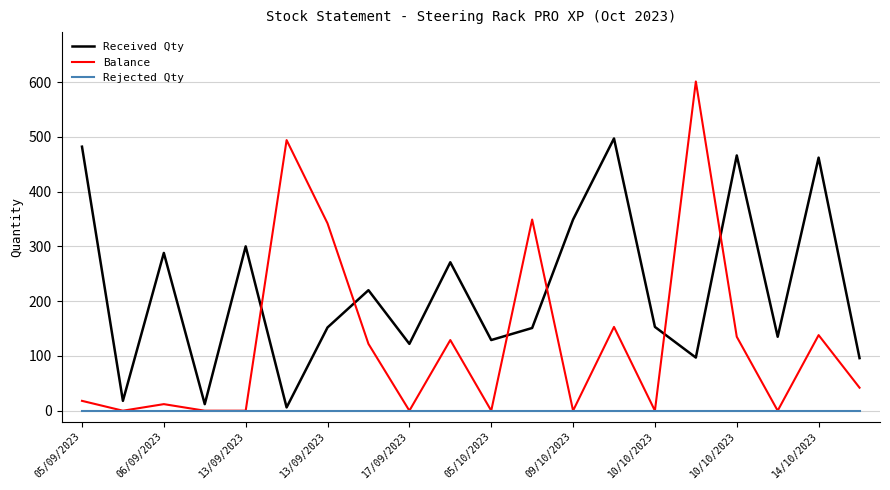

Which series ends up on top after the final intersection of Received Qty and Balance?

Received Qty